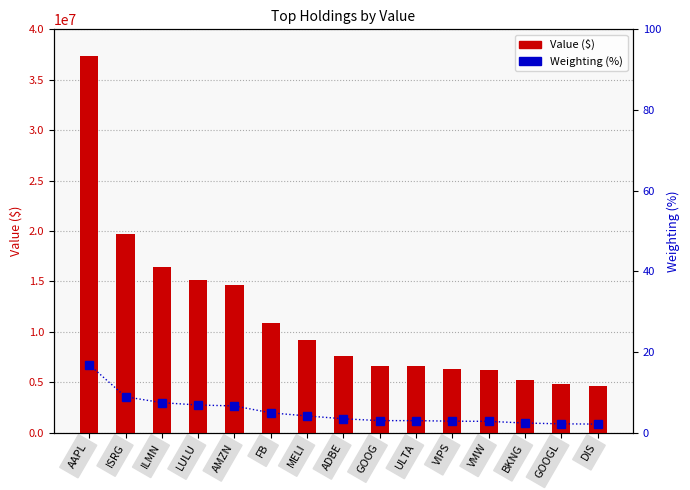

Reading right to left, transcribe all the data shown in this chart.

Value ($): DIS=4656000.0	GOOGL=4815000.0	BKNG=5245000.0	VMW=6185000.0	VIPS=6260000.0	ULTA=6572000.0	GOOG=6573000.0	ADBE=7591000.0	MELI=9148000.0	FB=10844000.0	AMZN=14653000.0	LULU=15157000.0	ILMN=16444000.0	ISRG=19684000.0	AAPL=37328000.0
Weighting (%): DIS=2.1	GOOGL=2.2	BKNG=2.4	VMW=2.8	VIPS=2.8	ULTA=3.0	GOOG=3.0	ADBE=3.4	MELI=4.1	FB=4.9	AMZN=6.6	LULU=6.8	ILMN=7.4	ISRG=8.9	AAPL=16.8